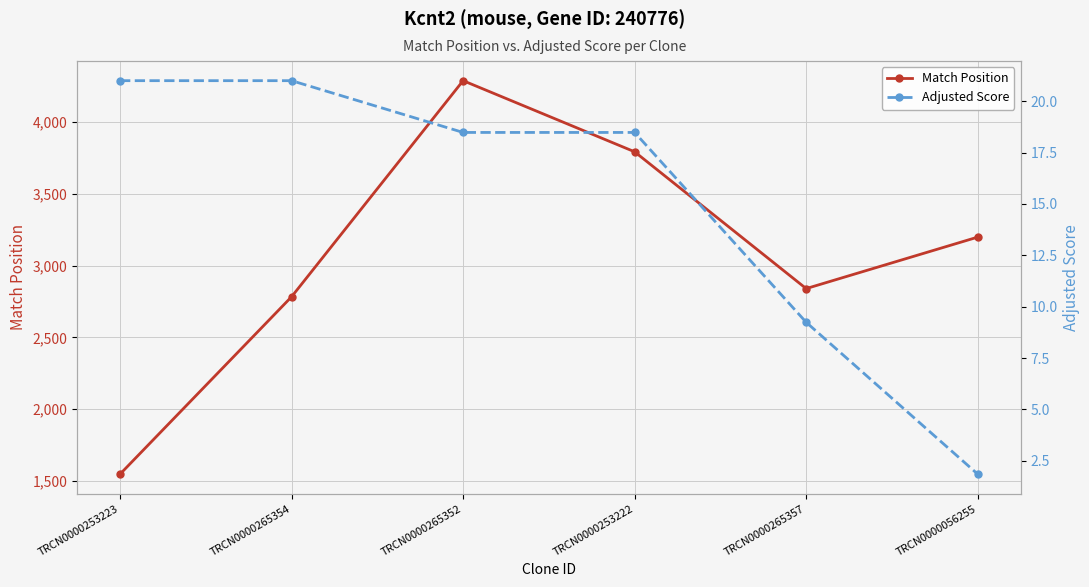

What is the spread (max minus min) of values at TRCN0000265354?

2762.0